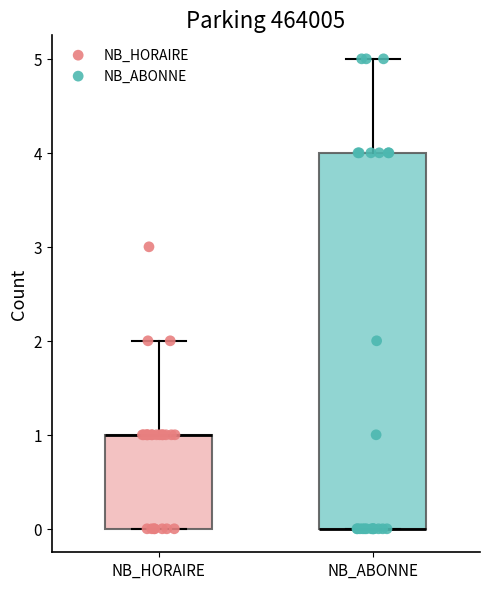

Reading left to right, read every box against the y-axis: the position of its median line, the range the box covers, and the ends of its whiskers. The values are not printed on the chart, so give them approximately, as read against the axis.

NB_HORAIRE: median 1 (drawn on the box's upper edge), box 0 to 1, whiskers 0 to 2
NB_ABONNE: median 0 (drawn on the box's lower edge), box 0 to 4, whiskers 0 to 5